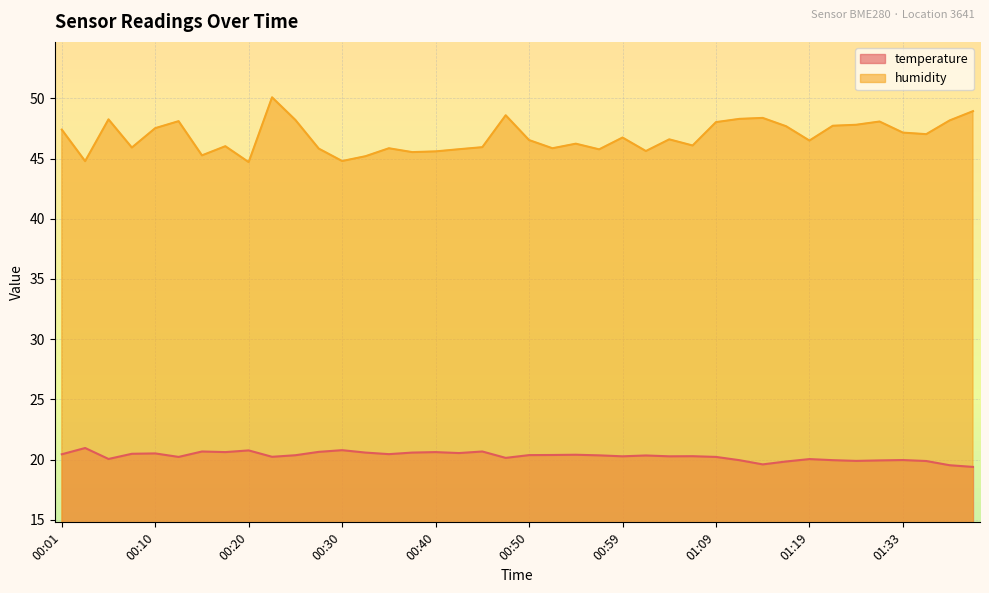

Reading left to right, transcribe all the data shown in this chart.

temperature: 00:01=20.4	00:03=21.0	00:06=20.1	00:08=20.5	00:10=20.5	00:13=20.2	00:15=20.7	00:18=20.6	00:20=20.8	00:23=20.2	00:25=20.4	00:28=20.6	00:30=20.8	00:32=20.6	00:35=20.4	00:37=20.6	00:40=20.6	00:42=20.5	00:45=20.7	00:47=20.1	00:50=20.4	00:52=20.4	00:55=20.4	00:57=20.4	00:59=20.3	01:02=20.3	01:04=20.3	01:07=20.3	01:09=20.2	01:12=19.9	01:14=19.6	01:17=19.8	01:19=20.0	01:22=19.9	01:28=19.9	01:31=19.9	01:33=20.0	01:36=19.9	01:38=19.5	01:41=19.4
humidity: 00:01=47.4	00:03=44.8	00:06=48.2	00:08=45.9	00:10=47.5	00:13=48.1	00:15=45.3	00:18=46.0	00:20=44.7	00:23=50.1	00:25=48.2	00:28=45.8	00:30=44.8	00:32=45.2	00:35=45.9	00:37=45.5	00:40=45.6	00:42=45.8	00:45=45.9	00:47=48.6	00:50=46.5	00:52=45.9	00:55=46.2	00:57=45.8	00:59=46.7	01:02=45.6	01:04=46.6	01:07=46.1	01:09=48.0	01:12=48.3	01:14=48.4	01:17=47.7	01:19=46.5	01:22=47.7	01:28=47.8	01:31=48.1	01:33=47.1	01:36=47.0	01:38=48.2	01:41=48.9